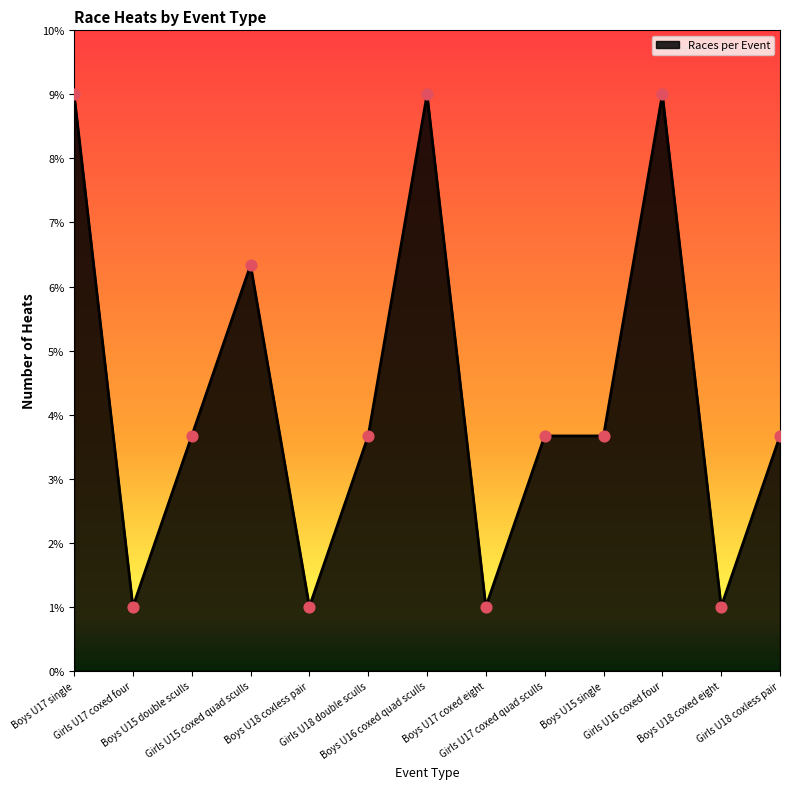

Approximately how many times larger is the value at Girls U17 coxed quad sculls compared to Girls U15 coxed quad sculls?

0.6